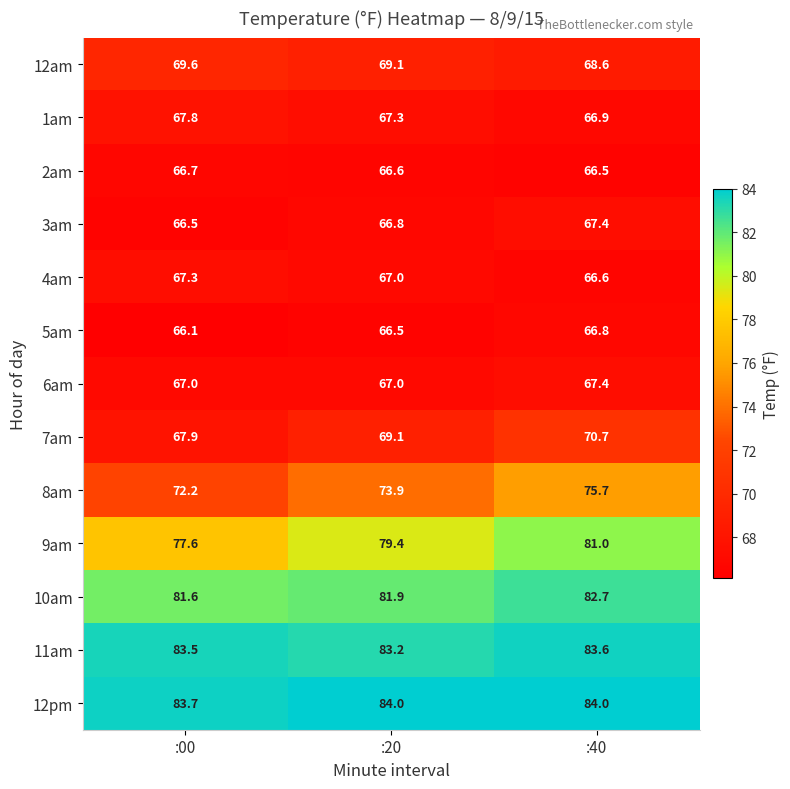

True or false: 12pm has a value of 33.3 at :20.

False